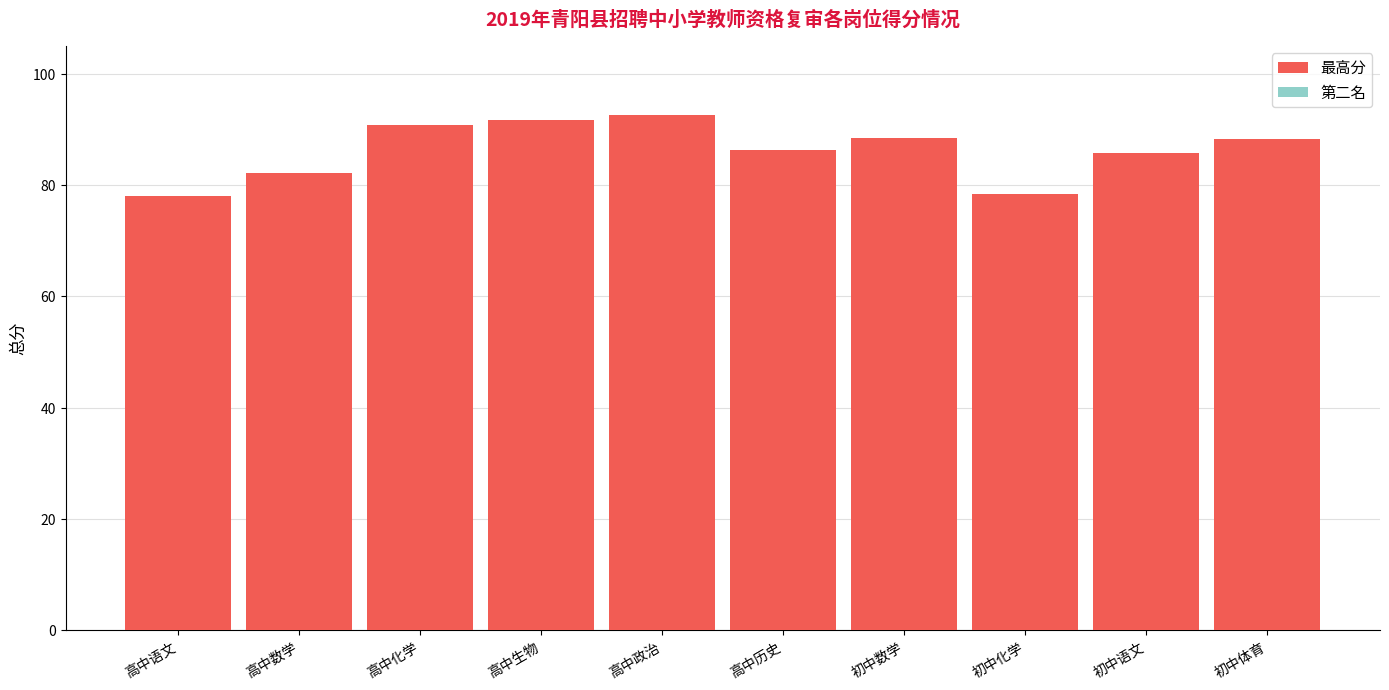

What is the difference between the 第二名 values at 初中语文 and 高中化学?

1.5